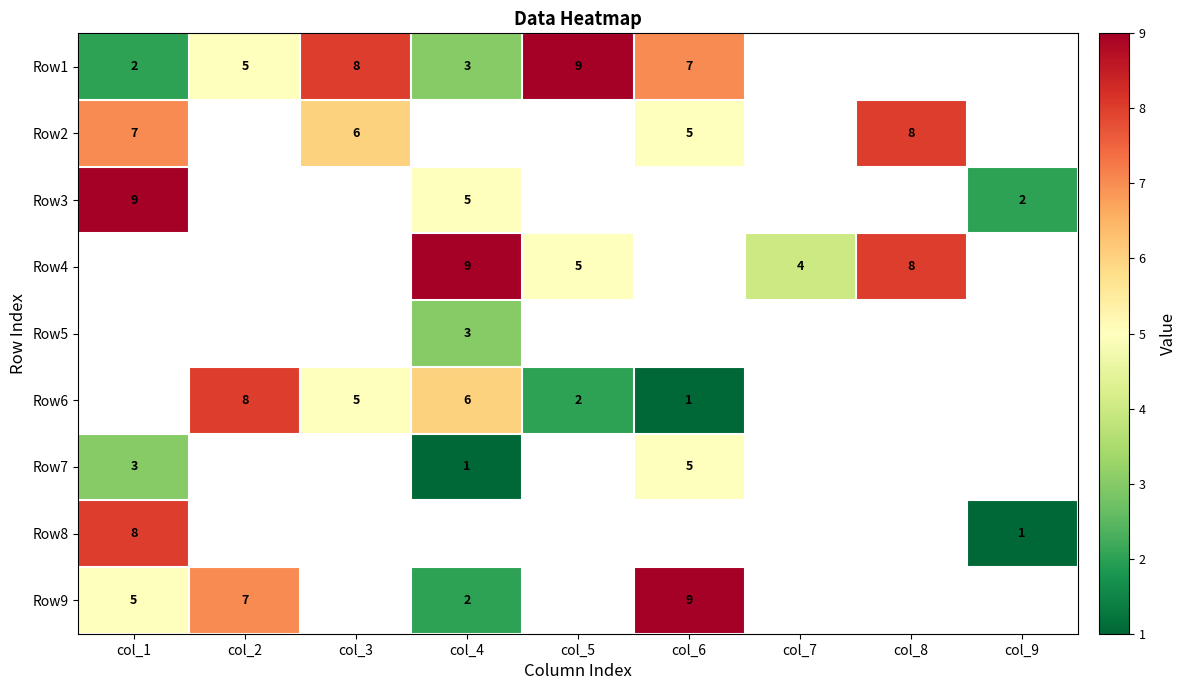

What is the sum of the Row1 values at col_1 and col_2?

7